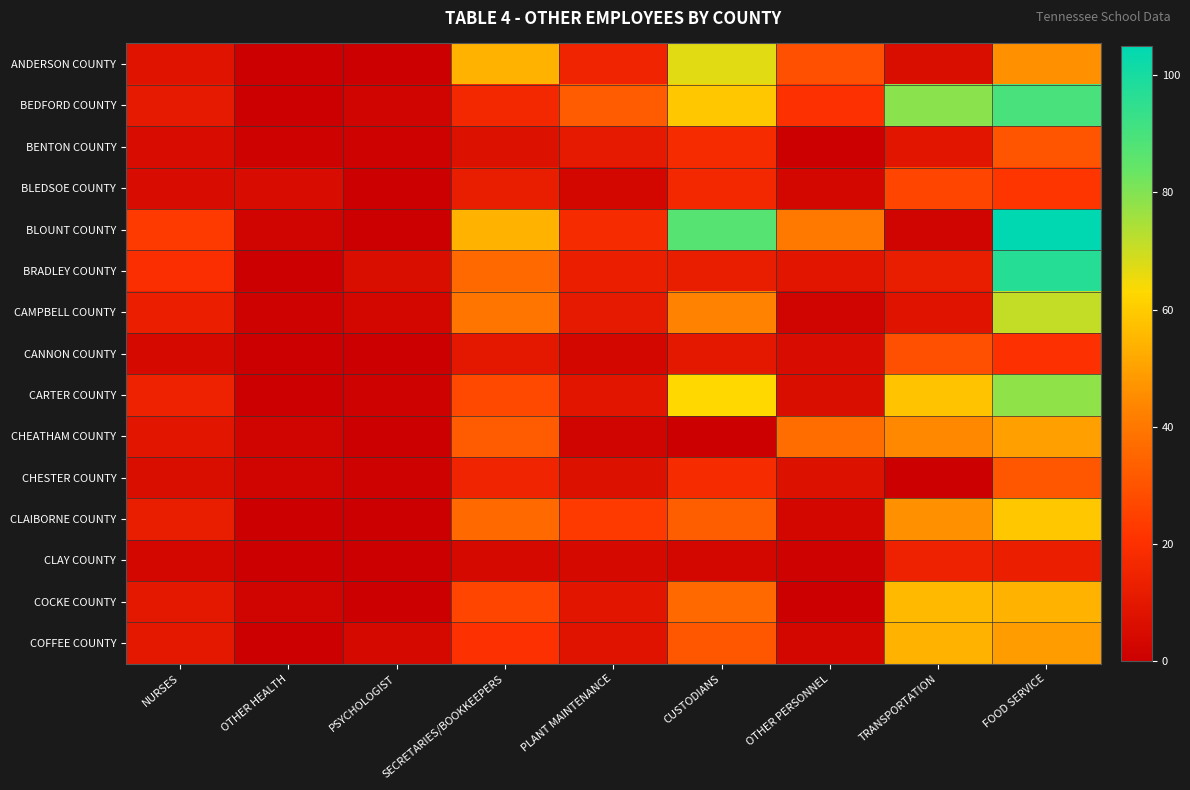

Reading right to left, what are all the values shown in this chart?

ANDERSON COUNTY: FOOD SERVICE=46	TRANSPORTATION=6	OTHER PERSONNEL=29	CUSTODIANS=67	PLANT MAINTENANCE=15	SECRETARIES/BOOKKEEPERS=54	PSYCHOLOGIST=0	OTHER HEALTH=0	NURSES=8
BEDFORD COUNTY: FOOD SERVICE=90	TRANSPORTATION=79	OTHER PERSONNEL=20	CUSTODIANS=59	PLANT MAINTENANCE=32	SECRETARIES/BOOKKEEPERS=17	PSYCHOLOGIST=2	OTHER HEALTH=0	NURSES=11
BENTON COUNTY: FOOD SERVICE=30	TRANSPORTATION=9	OTHER PERSONNEL=0	CUSTODIANS=18	PLANT MAINTENANCE=11	SECRETARIES/BOOKKEEPERS=7	PSYCHOLOGIST=1	OTHER HEALTH=1	NURSES=5
BLEDSOE COUNTY: FOOD SERVICE=22	TRANSPORTATION=26	OTHER PERSONNEL=3	CUSTODIANS=16	PLANT MAINTENANCE=3	SECRETARIES/BOOKKEEPERS=12	PSYCHOLOGIST=0	OTHER HEALTH=5	NURSES=5
BLOUNT COUNTY: FOOD SERVICE=105	TRANSPORTATION=2	OTHER PERSONNEL=40	CUSTODIANS=87	PLANT MAINTENANCE=18	SECRETARIES/BOOKKEEPERS=54	PSYCHOLOGIST=0	OTHER HEALTH=2	NURSES=23
BRADLEY COUNTY: FOOD SERVICE=97	TRANSPORTATION=12	OTHER PERSONNEL=9	CUSTODIANS=12	PLANT MAINTENANCE=13	SECRETARIES/BOOKKEEPERS=36	PSYCHOLOGIST=6	OTHER HEALTH=0	NURSES=19
CAMPBELL COUNTY: FOOD SERVICE=71	TRANSPORTATION=8	OTHER PERSONNEL=2	CUSTODIANS=43	PLANT MAINTENANCE=11	SECRETARIES/BOOKKEEPERS=39	PSYCHOLOGIST=3	OTHER HEALTH=1	NURSES=13
CANNON COUNTY: FOOD SERVICE=20	TRANSPORTATION=29	OTHER PERSONNEL=5	CUSTODIANS=10	PLANT MAINTENANCE=3	SECRETARIES/BOOKKEEPERS=10	PSYCHOLOGIST=0	OTHER HEALTH=0	NURSES=4
CARTER COUNTY: FOOD SERVICE=78	TRANSPORTATION=58	OTHER PERSONNEL=6	CUSTODIANS=63	PLANT MAINTENANCE=9	SECRETARIES/BOOKKEEPERS=27	PSYCHOLOGIST=1	OTHER HEALTH=0	NURSES=14
CHEATHAM COUNTY: FOOD SERVICE=50	TRANSPORTATION=44	OTHER PERSONNEL=37	CUSTODIANS=0	PLANT MAINTENANCE=2	SECRETARIES/BOOKKEEPERS=32	PSYCHOLOGIST=0	OTHER HEALTH=2	NURSES=9
CHESTER COUNTY: FOOD SERVICE=31	TRANSPORTATION=0	OTHER PERSONNEL=7	CUSTODIANS=18	PLANT MAINTENANCE=7	SECRETARIES/BOOKKEEPERS=15	PSYCHOLOGIST=1	OTHER HEALTH=2	NURSES=6
CLAIBORNE COUNTY: FOOD SERVICE=59	TRANSPORTATION=46	OTHER PERSONNEL=3	CUSTODIANS=33	PLANT MAINTENANCE=23	SECRETARIES/BOOKKEEPERS=36	PSYCHOLOGIST=0	OTHER HEALTH=0	NURSES=12
CLAY COUNTY: FOOD SERVICE=13	TRANSPORTATION=14	OTHER PERSONNEL=1	CUSTODIANS=3	PLANT MAINTENANCE=4	SECRETARIES/BOOKKEEPERS=4	PSYCHOLOGIST=0	OTHER HEALTH=0	NURSES=3
COCKE COUNTY: FOOD SERVICE=54	TRANSPORTATION=56	OTHER PERSONNEL=0	CUSTODIANS=36	PLANT MAINTENANCE=9	SECRETARIES/BOOKKEEPERS=26	PSYCHOLOGIST=0	OTHER HEALTH=2	NURSES=10
COFFEE COUNTY: FOOD SERVICE=49	TRANSPORTATION=54	OTHER PERSONNEL=3	CUSTODIANS=31	PLANT MAINTENANCE=8	SECRETARIES/BOOKKEEPERS=20	PSYCHOLOGIST=4	OTHER HEALTH=0	NURSES=10